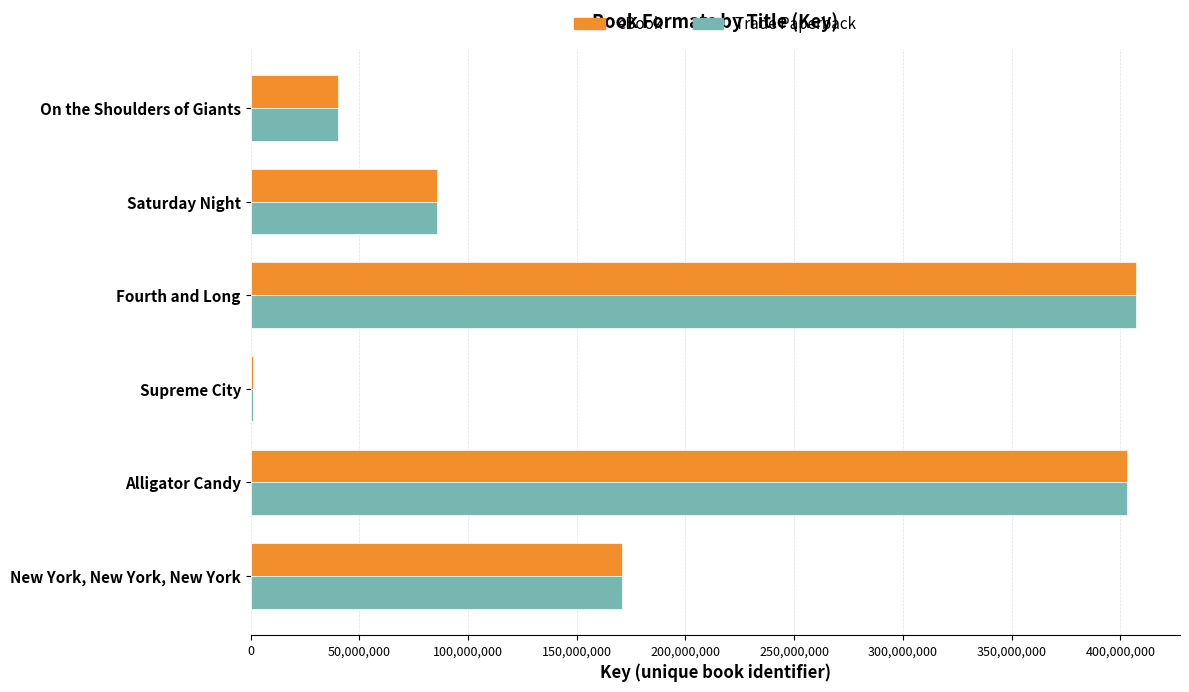

At which label is eBook closest to 204097278?

New York, New York, New York